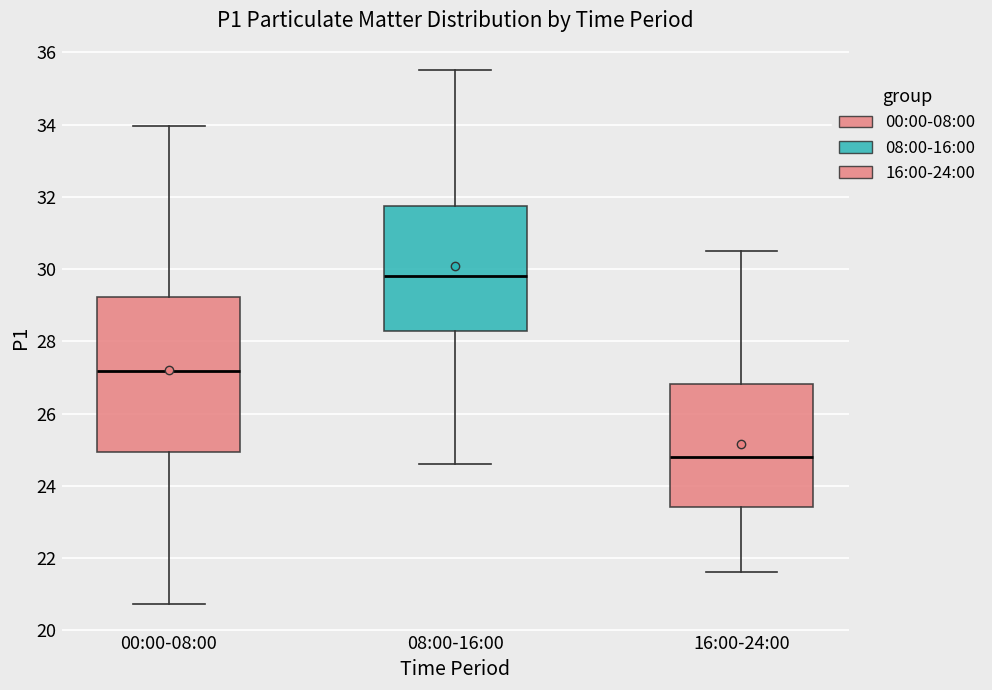

Which box is the tallest, from its lower edge to its upper edge?

00:00-08:00